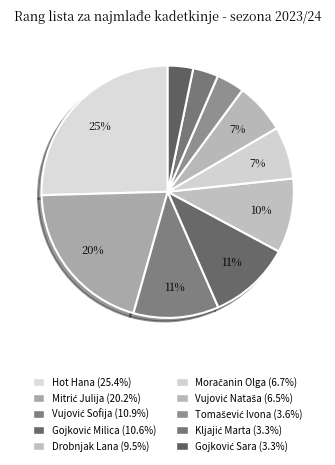

Is it true that Drobnjak Lana is 1% of the pie?

False